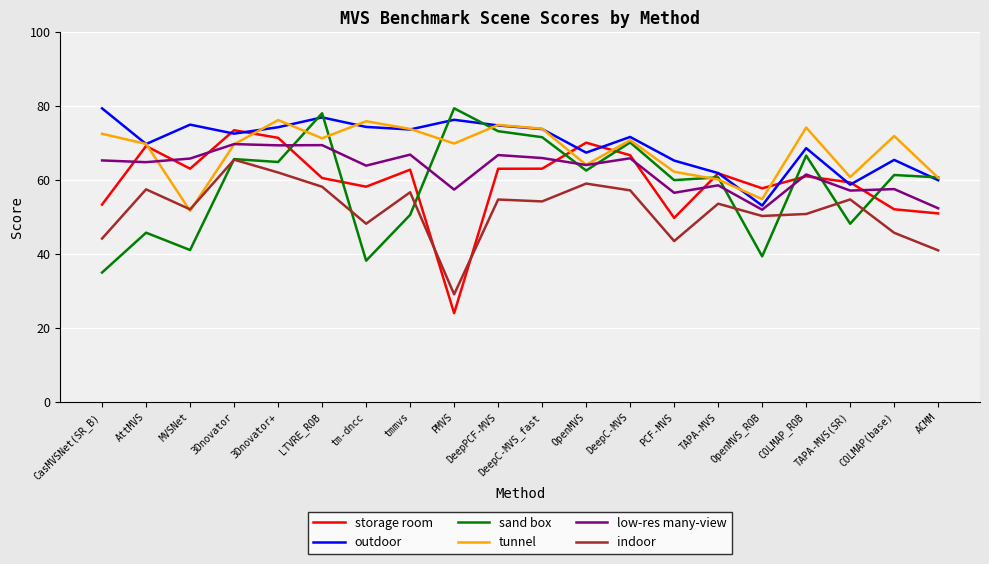

What is the minimum value shown in the chart?

24.0